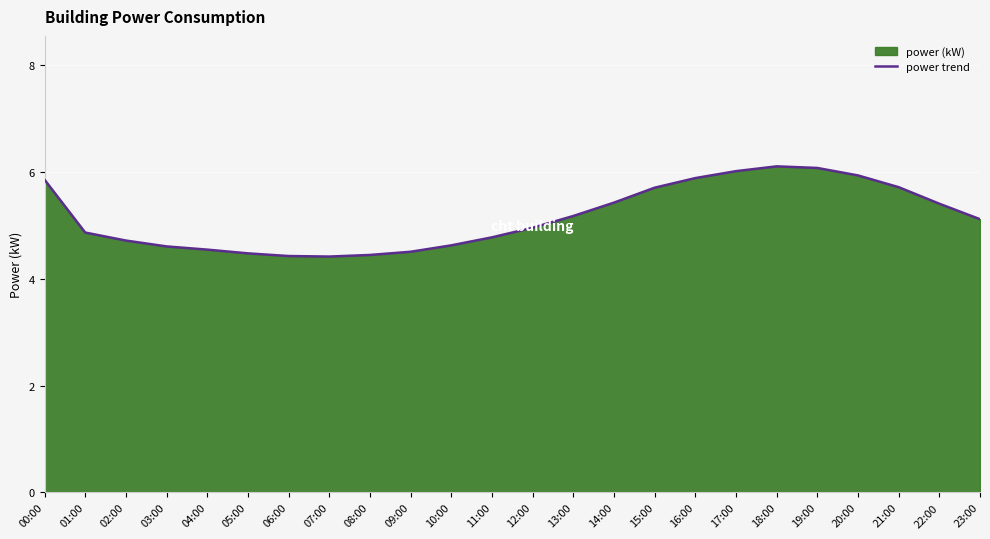

Rank the categories by value from highest to lowest.

18:00, 19:00, 17:00, 20:00, 16:00, 00:00, 21:00, 15:00, 14:00, 22:00, 13:00, 23:00, 12:00, 01:00, 11:00, 02:00, 10:00, 03:00, 04:00, 09:00, 05:00, 08:00, 06:00, 07:00